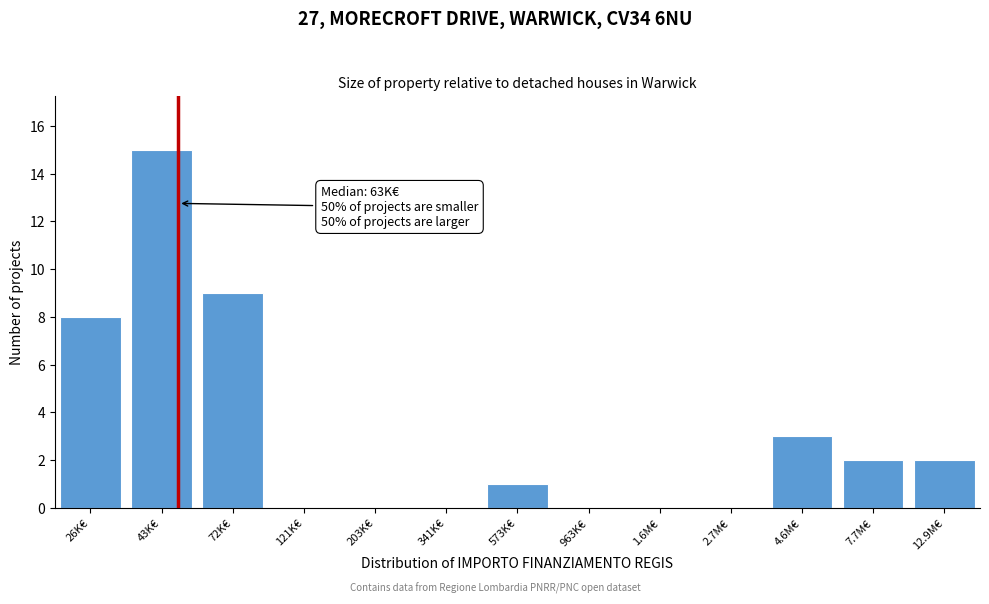

Reading right to left, what are all the values shown in this chart?

12.9M€=2	7.7M€=2	4.6M€=3	2.7M€=0	1.6M€=0	963K€=0	573K€=1	341K€=0	203K€=0	121K€=0	72K€=9	43K€=15	26K€=8